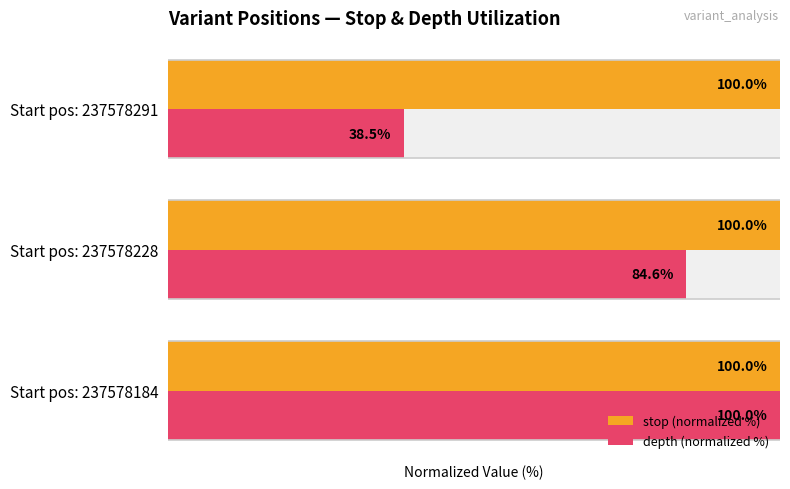

The value of stop (normalized %) at Start pos: 237578291 is 174.5. True or false?

False